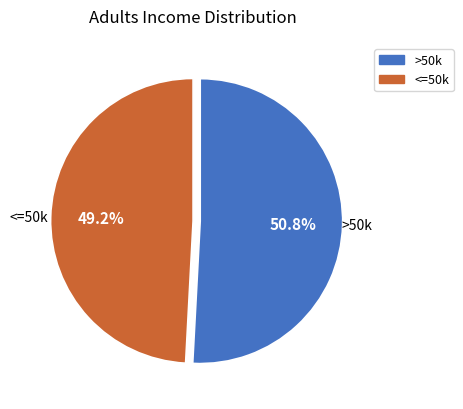

How many segments does this pie chart have?

2